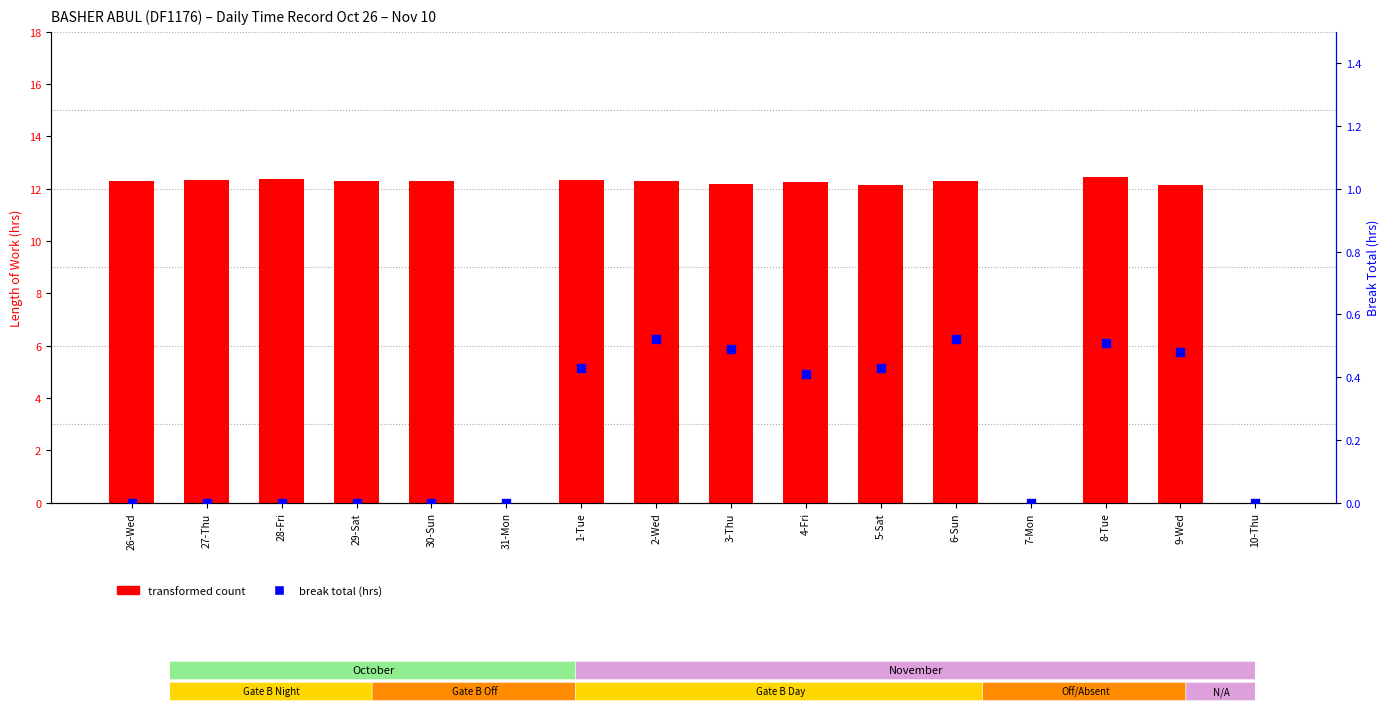

What are all the series names shown in the legend?

transformed count, break total (hrs)